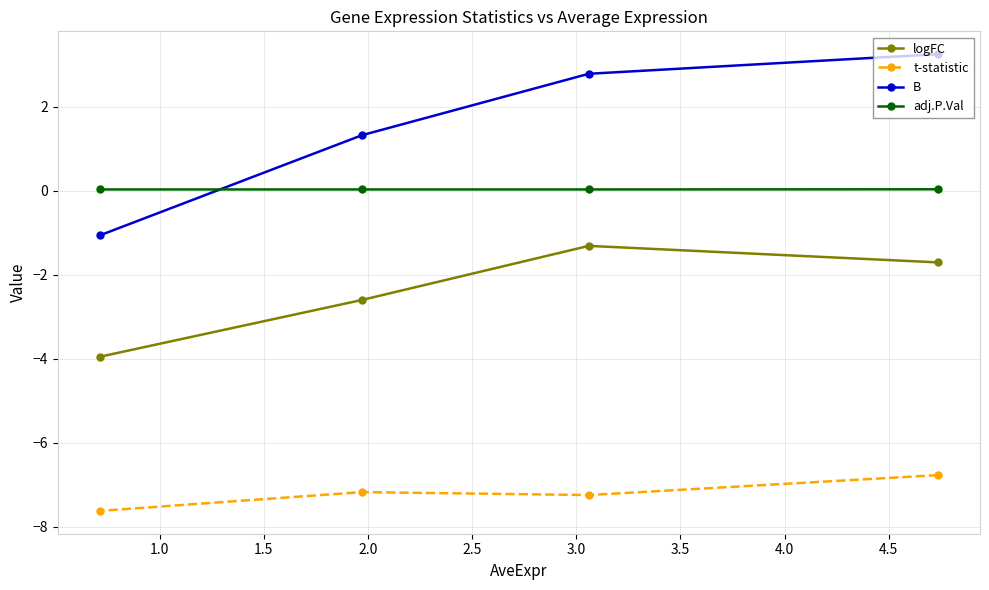

At how many categories does at least one series exceed -5?

4